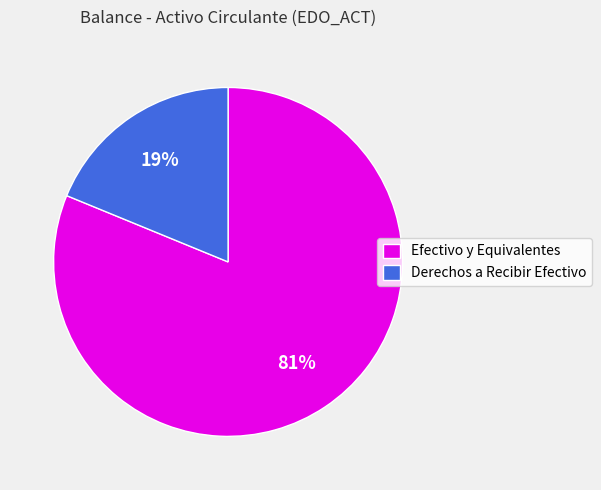

Is it true that Derechos a Recibir Efectivo is 11% of the pie?

False